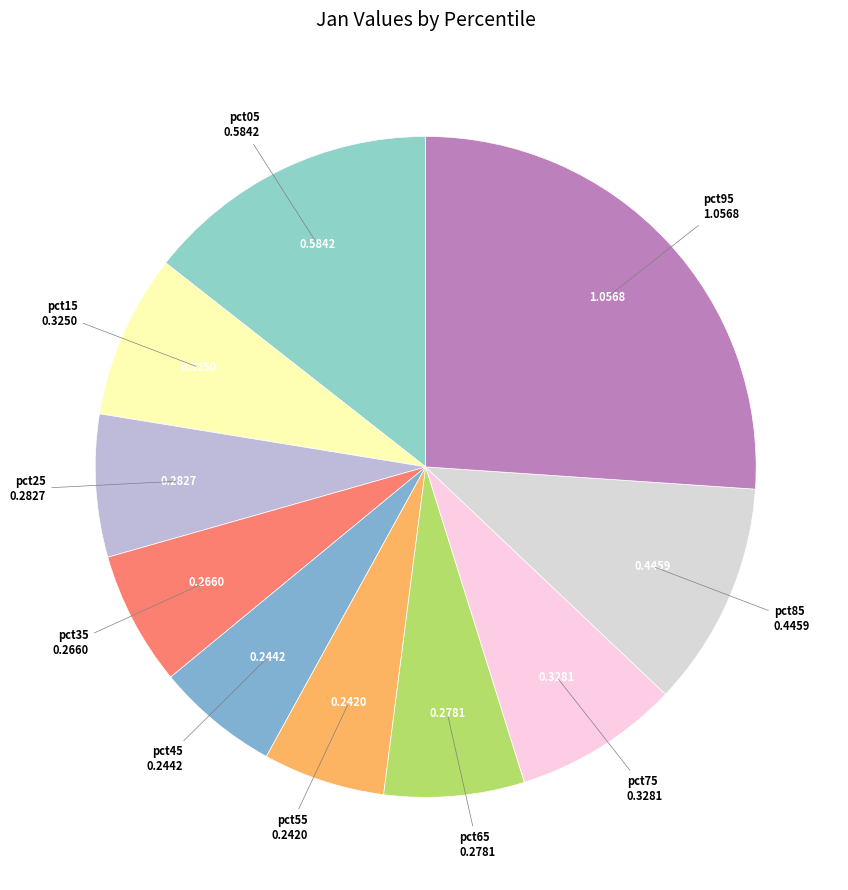

What is the largest slice in the pie chart?

pct95